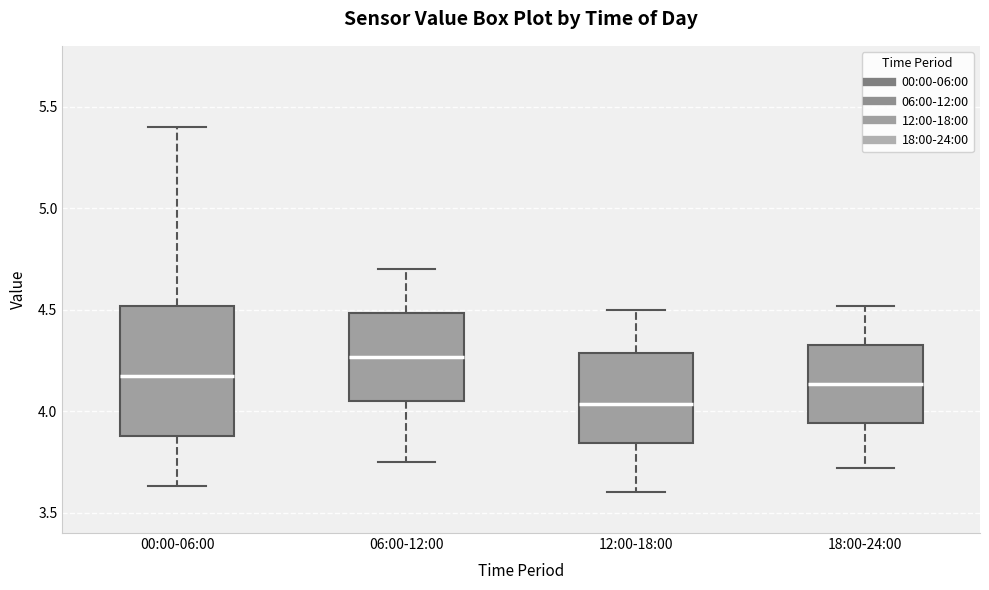

Comparing the boxes themselves (not the whiskers), which one is the tallest?

00:00-06:00